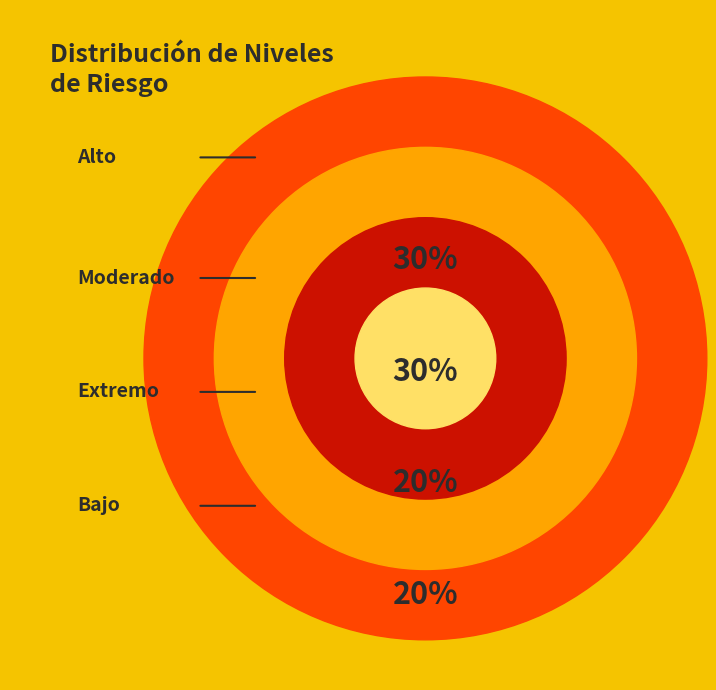

Is there any slice that represents more than half of the pie?

No